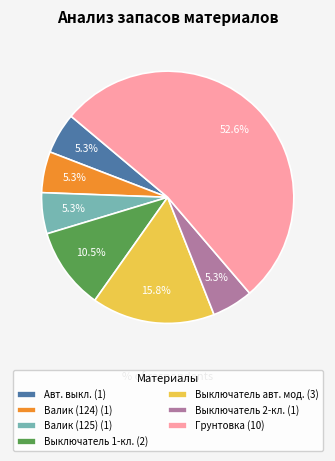

Combined, do Выключатель 1-кл. (2) and Выключатель авт. мод. (3) account for over 50%?

No